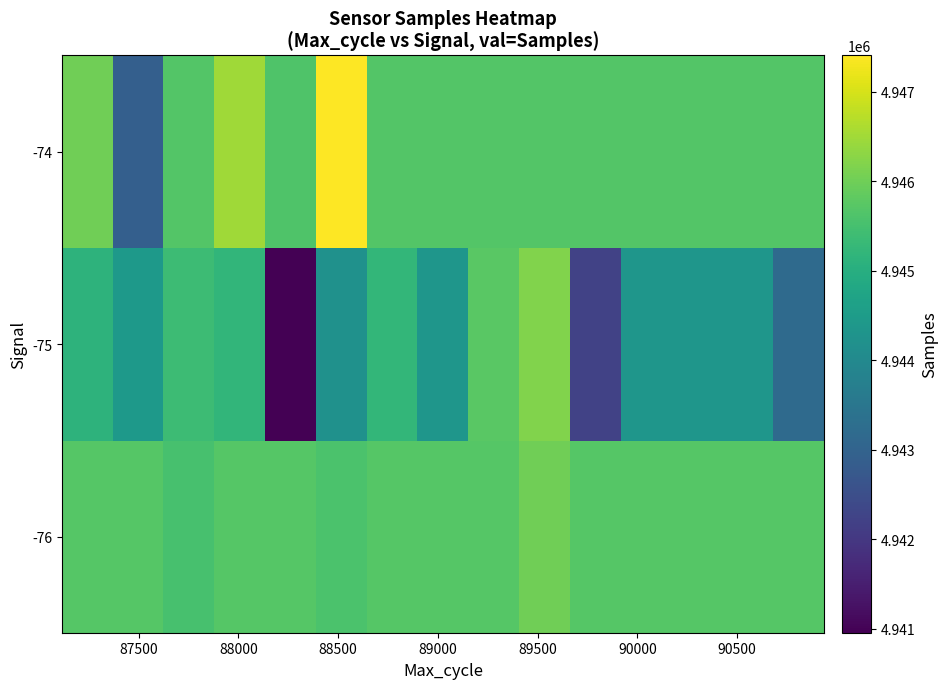

What is the maximum value shown in the chart?

4947403.0